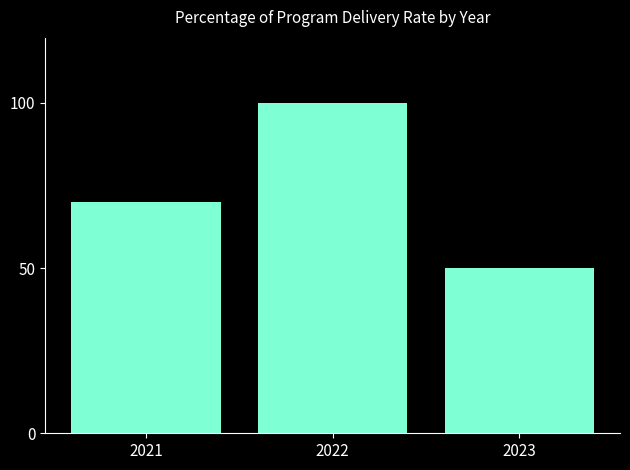

What is the maximum value shown in the chart?

100